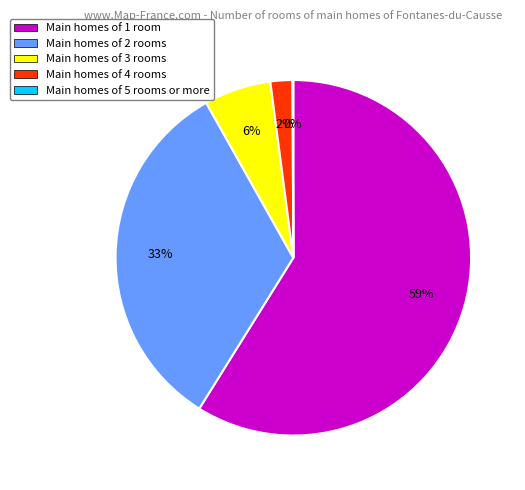

Which slice represents more than half of the pie?

Main homes of 1 room